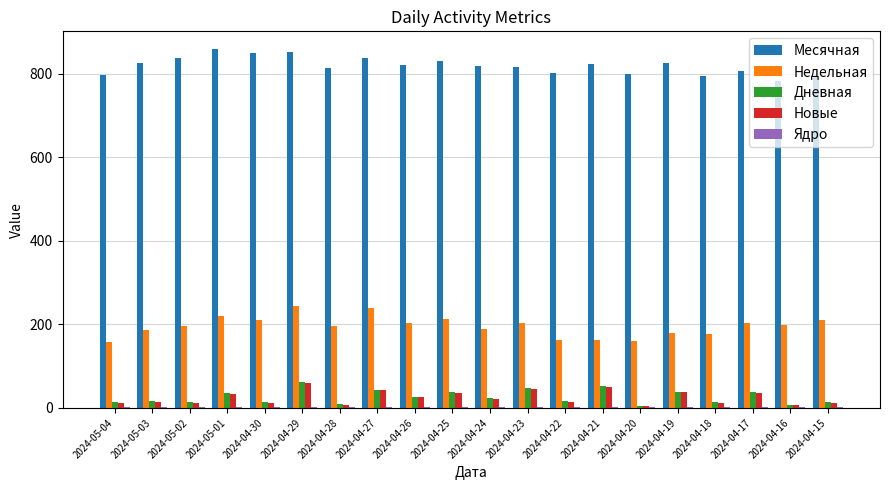

Is the value of Дневная at 2024-05-04 greater than the value of Недельная at 2024-04-28?

No